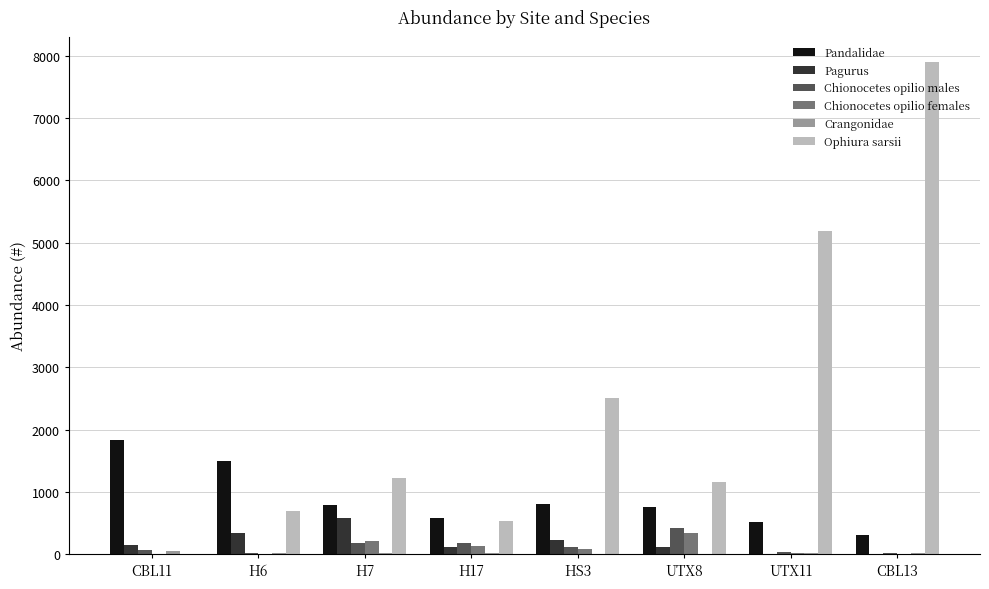

The value of Ophiura sarsii at HS3 is 1373. True or false?

False